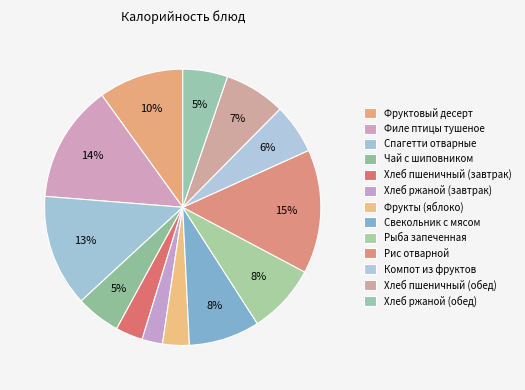

Approximately how many times larger is the value at Рис отварной compared to Спагетти отварные?

1.1